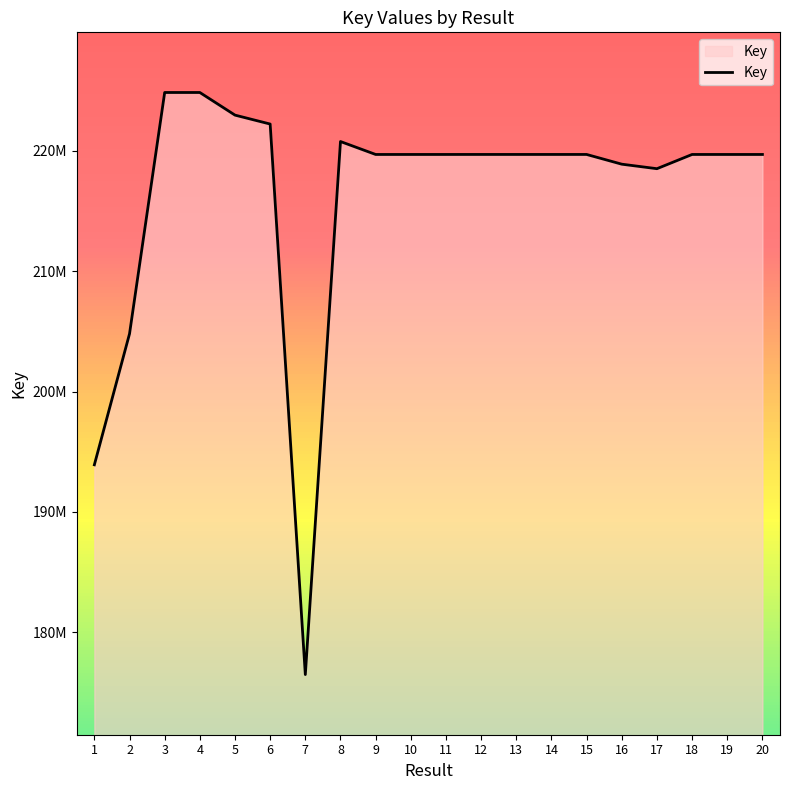

What is the value of the 1st point from the left?

193913888